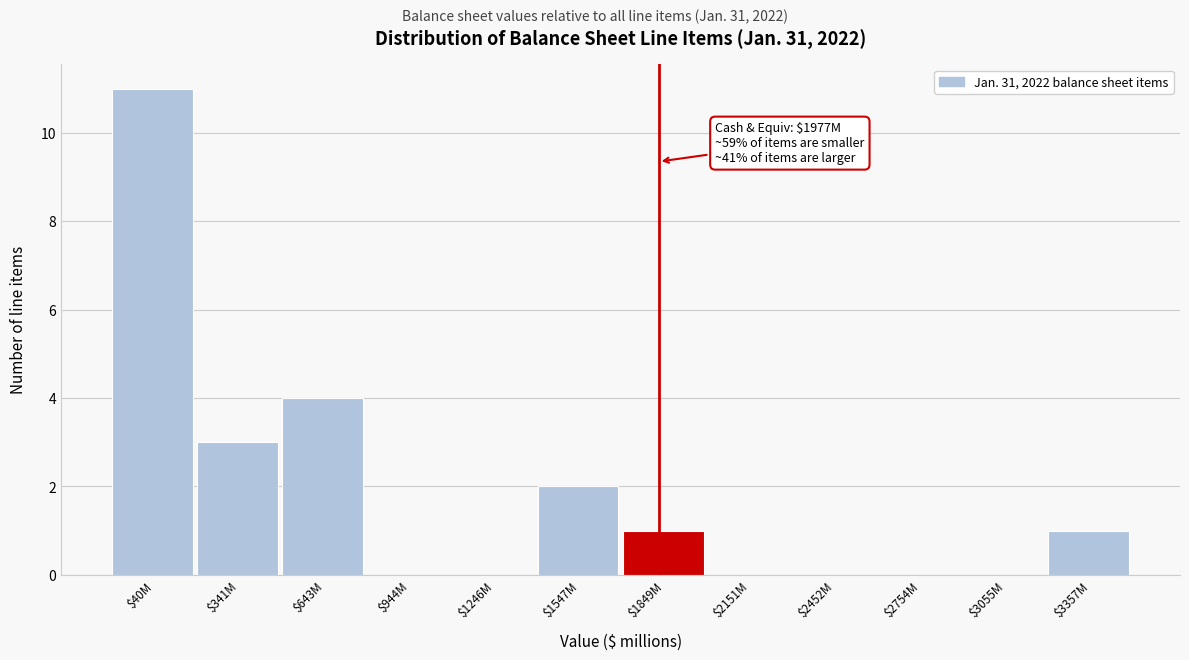

Which category has the highest value across all series?

$40M